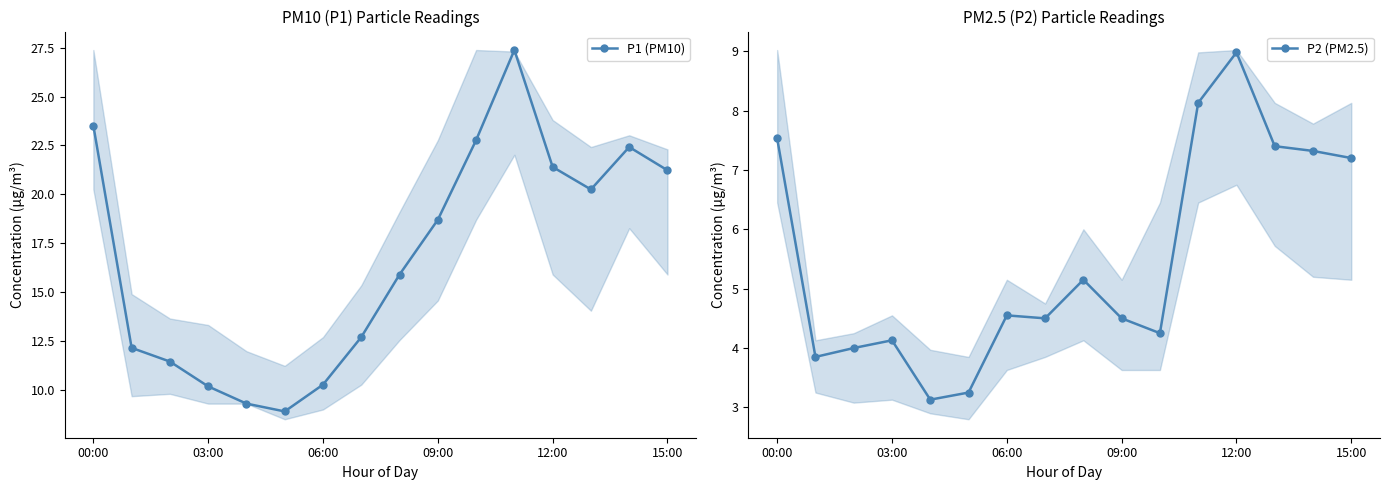

Does the chart display data point markers on the line(s)?

Yes